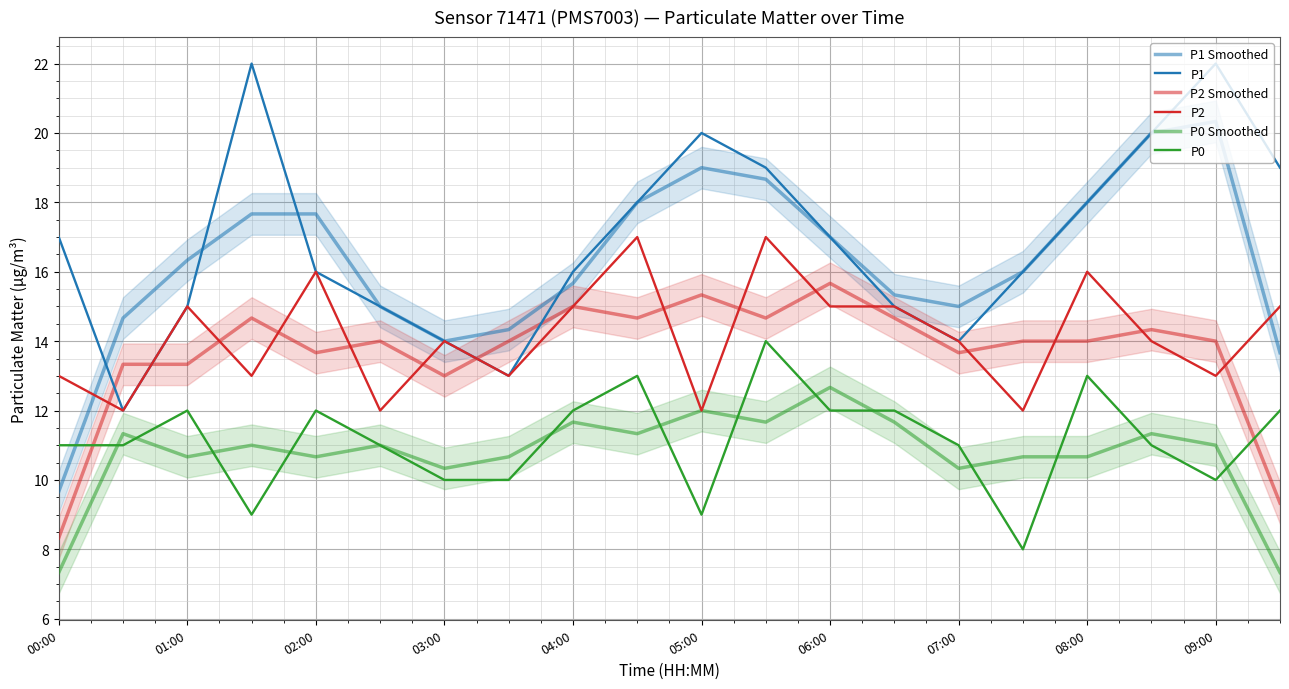

What is the maximum value for P1?

22.0